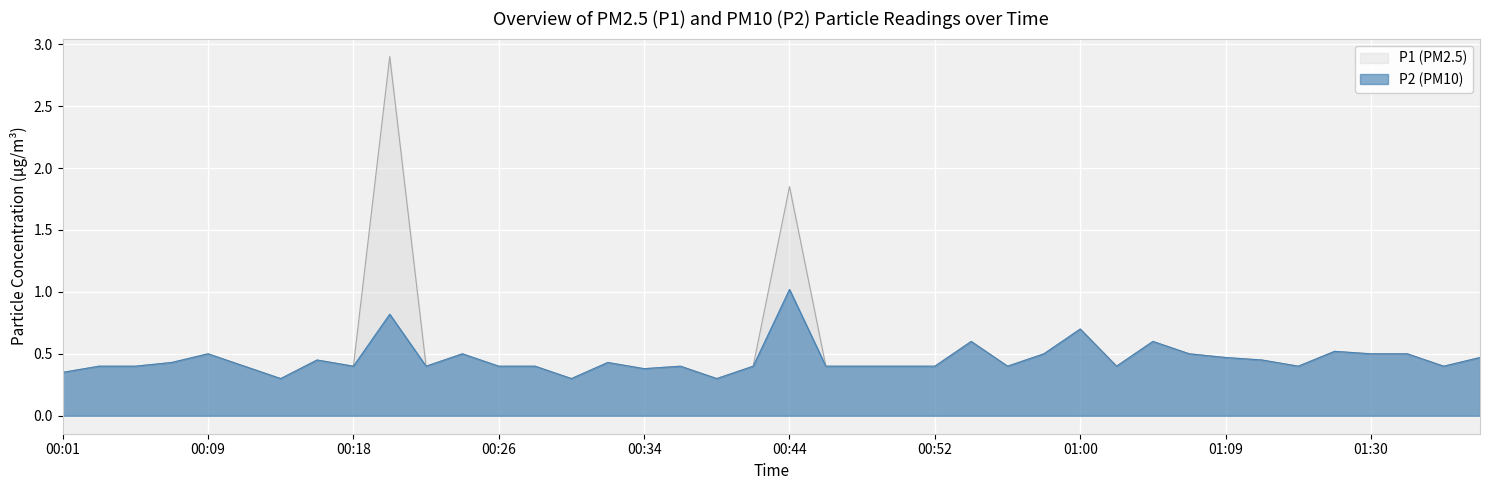

The value of P1 at 00:14 is 0.1. True or false?

False